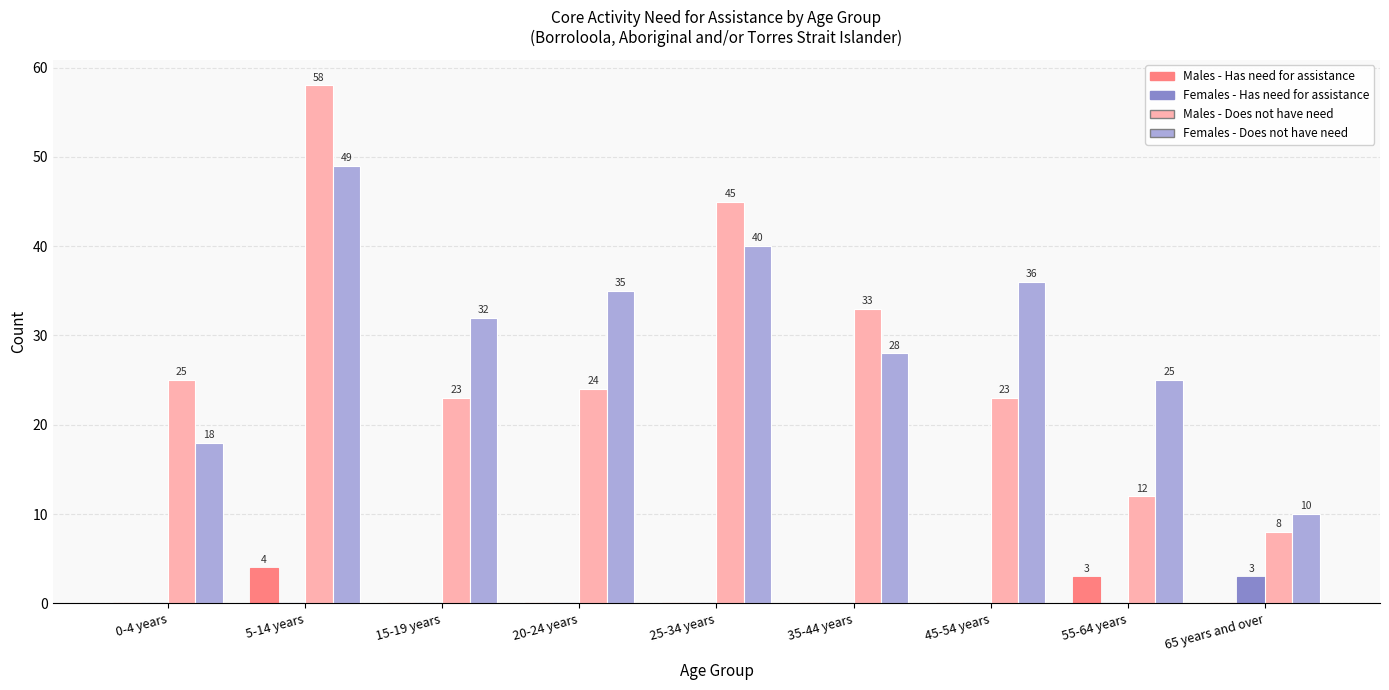

What are all the series names shown in the legend?

Males - Has need for assistance, Females - Has need for assistance, Males - Does not have need, Females - Does not have need